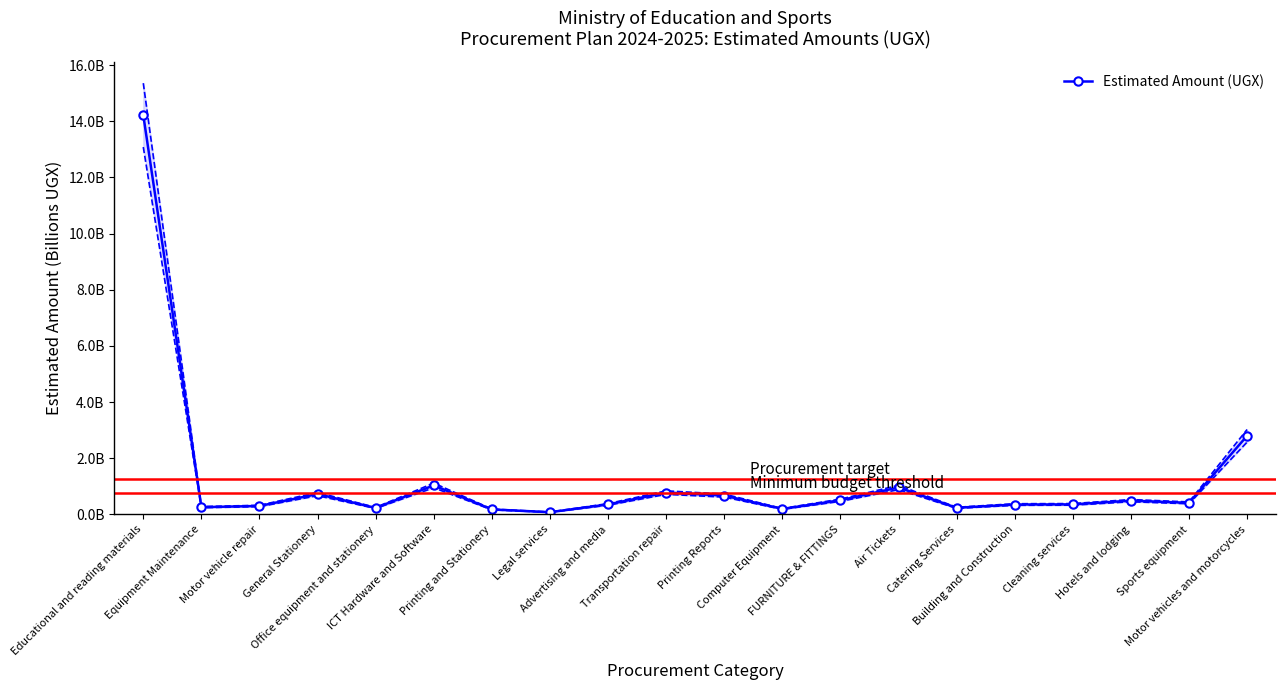

How many interior local valleys (lower than both neighbors) does the data have?

6